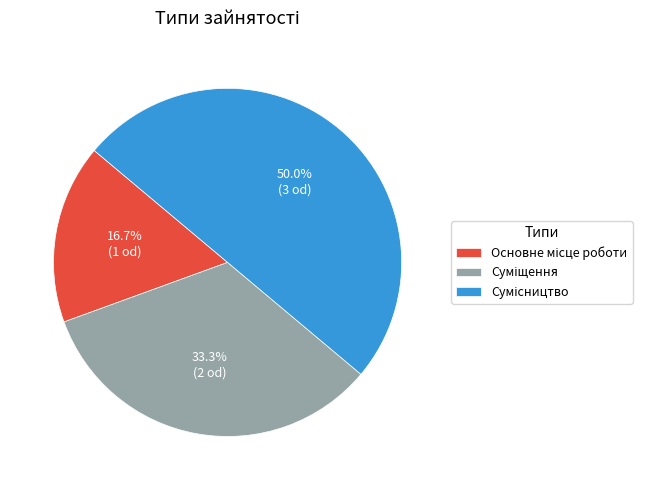

Count the number of slices in the pie.

3